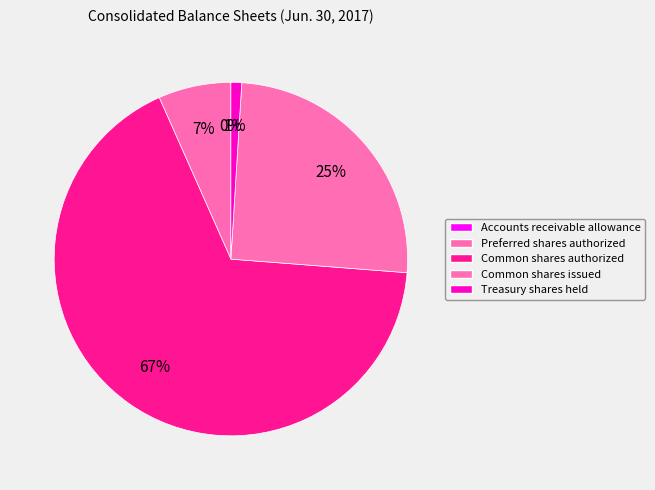

Do Accounts receivable allowance and Common shares authorized together represent more than half of the pie?

Yes